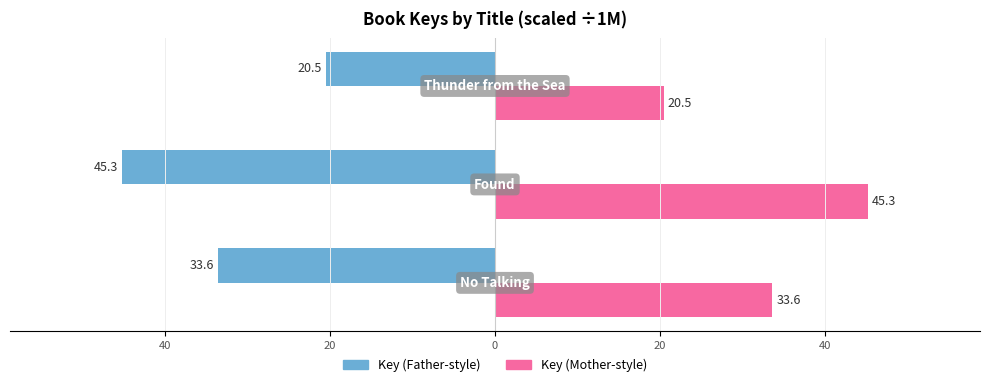

What are all the series names shown in the legend?

Key (Father-style), Key (Mother-style)